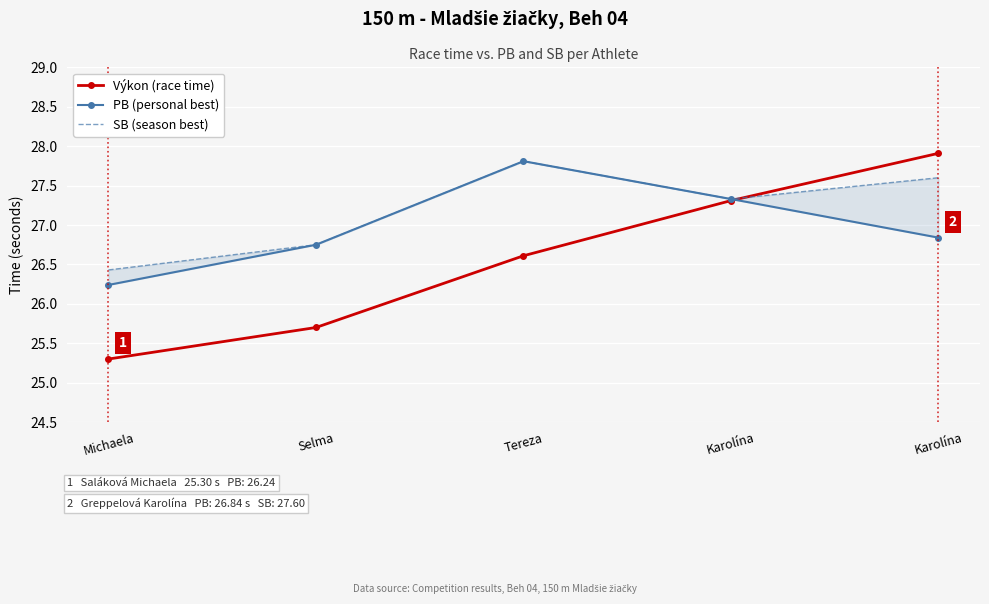

How many intersections are there between SB (season best) and Výkon (race time)?

1